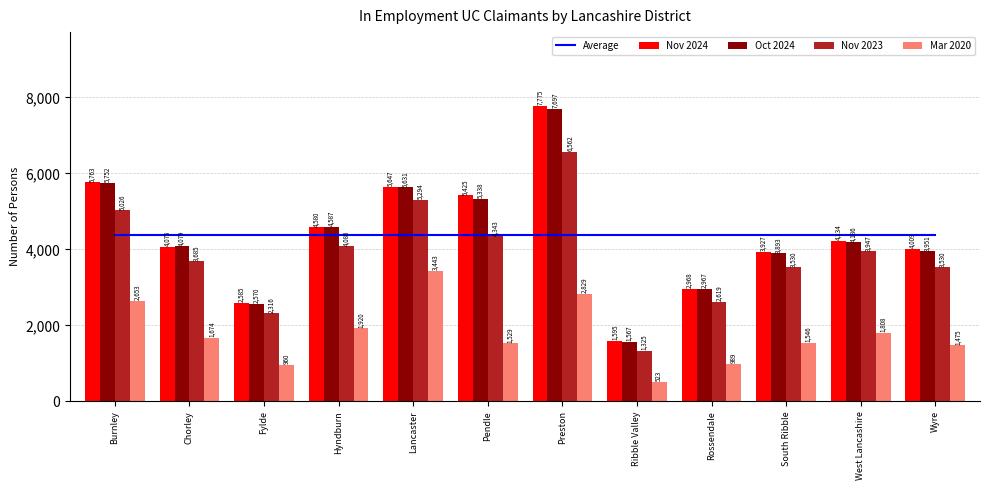

Is it true that Oct 2024 equals 7029.3 at Wyre?

False